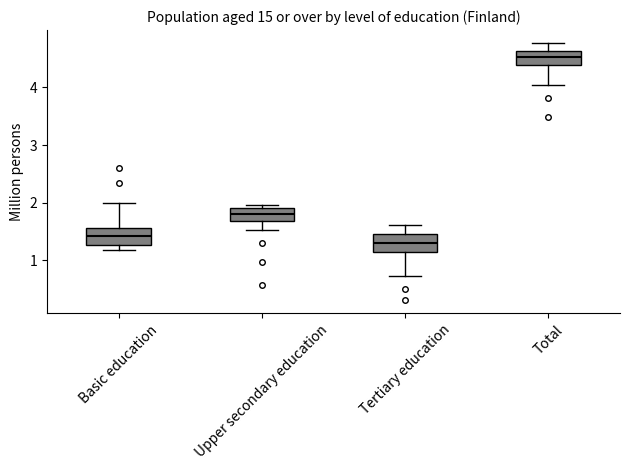

Reading left to right, read every box against the y-axis: the position of its median line, the range the box covers, and the ends of its whiskers. The values are not printed on the chart, so give them approximately, as read against the axis.

Basic education: median 1.4, box 1.3 to 1.6, whiskers 1.2 to 2.0
Upper secondary education: median 1.8, box 1.7 to 1.9, whiskers 1.5 to 2.0
Tertiary education: median 1.3, box 1.1 to 1.5, whiskers 0.7 to 1.6
Total: median 4.5, box 4.4 to 4.6, whiskers 4.0 to 4.8